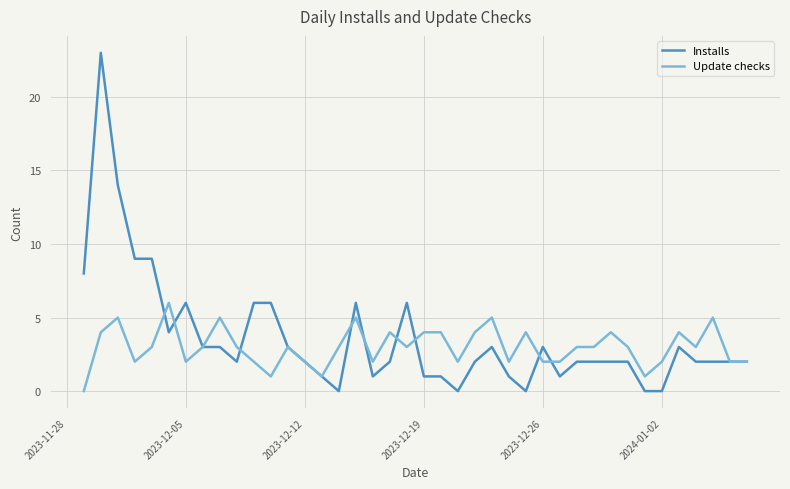

Rank the series by their maximum value, from highest to lowest.

Installs, Update checks